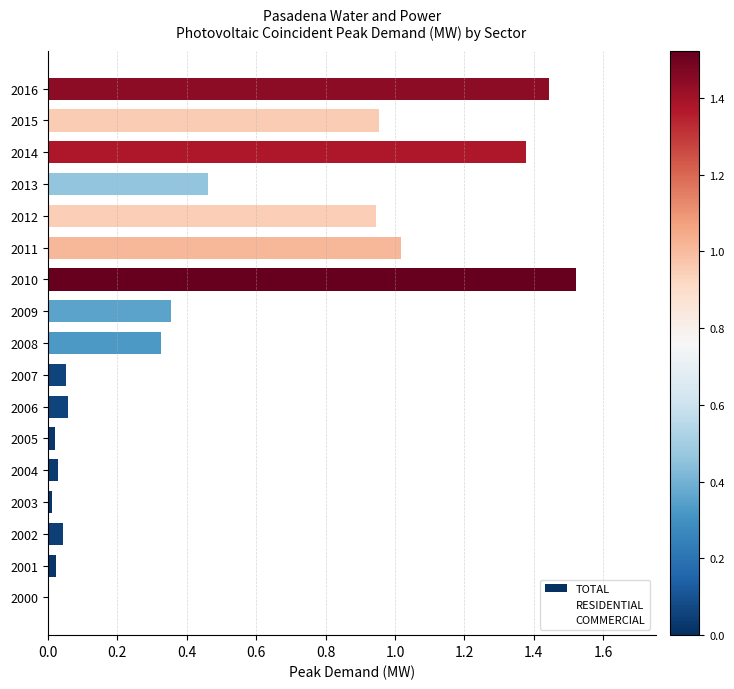

Which category has the highest value across all series?

2010